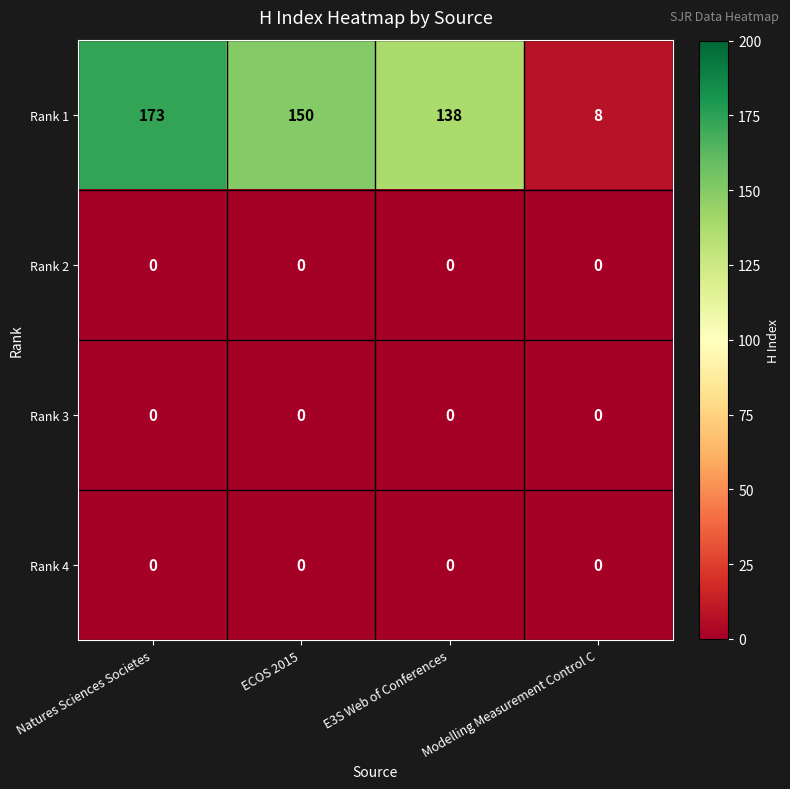

How many series are shown in this chart?

4